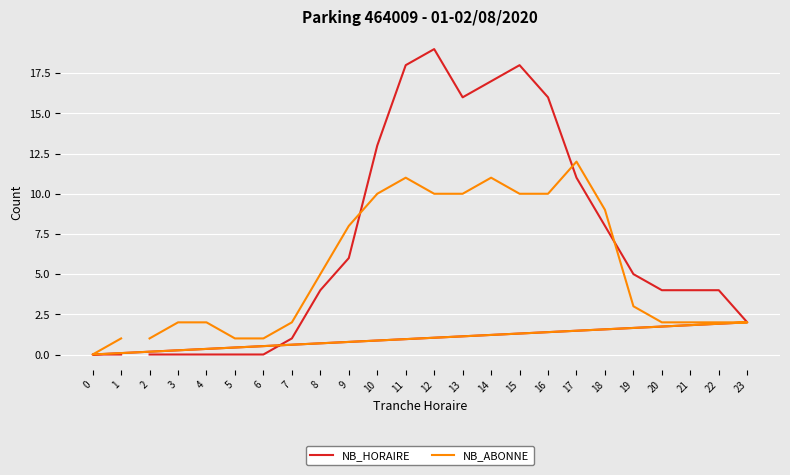

What is the sum of all NB_ABONNE values?

127